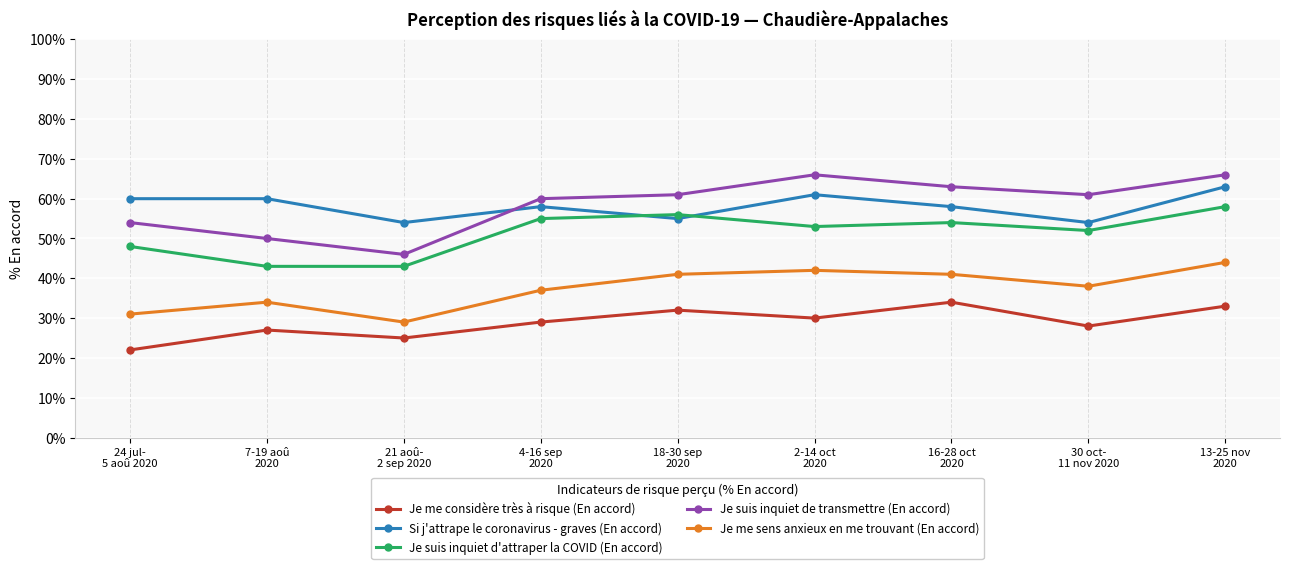

Which series has the largest range (max minus min)?

Je suis inquiet de transmettre (En accord)